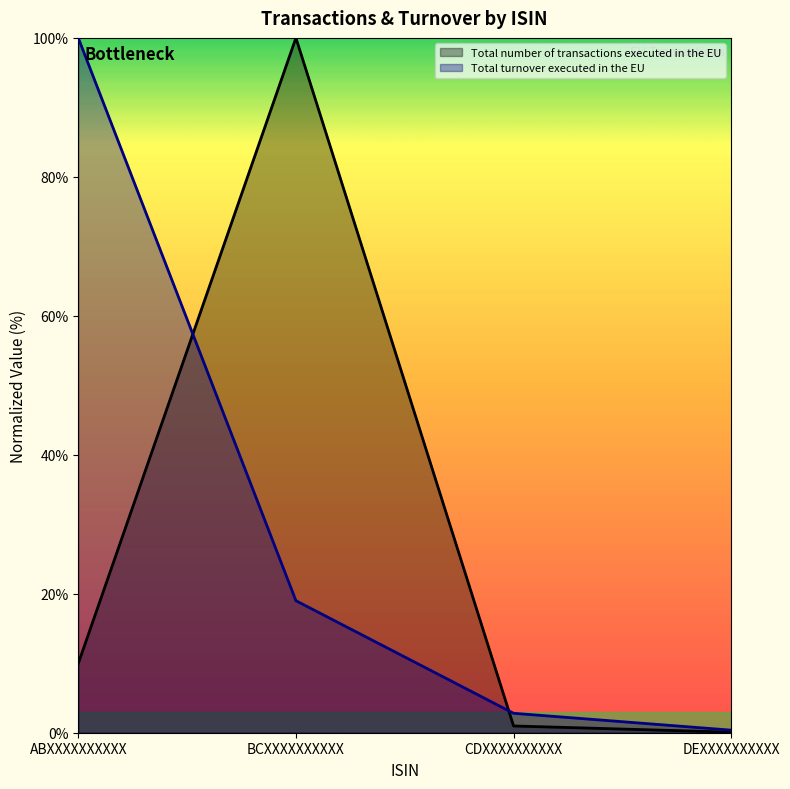

What is the minimum value for Total number of transactions executed in the EU?

0.1